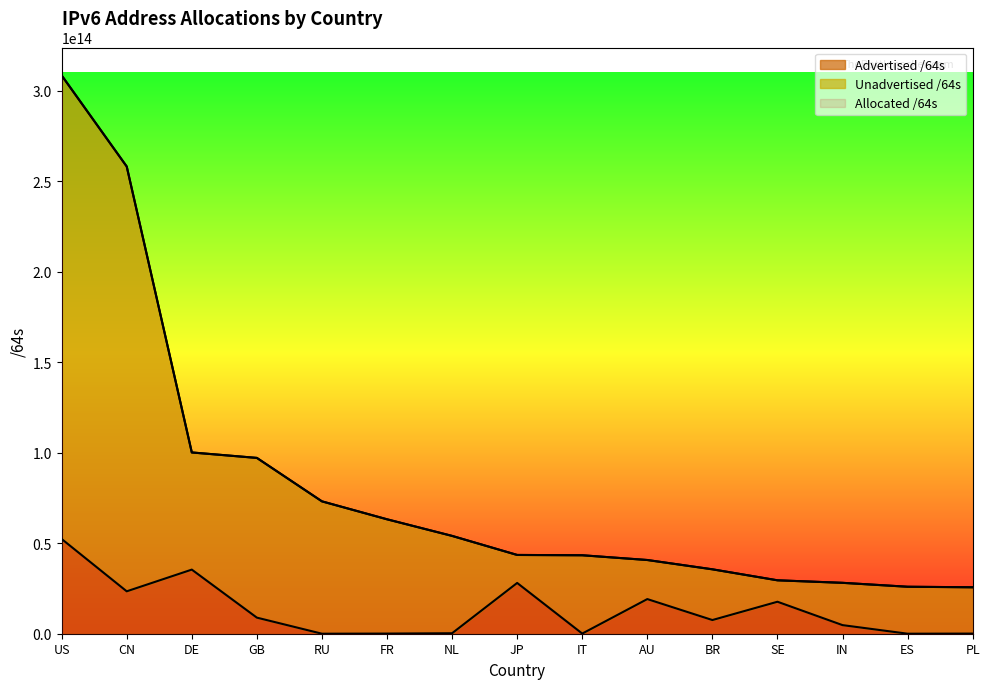

At which category does the chart reach its minimum across all series?

RU